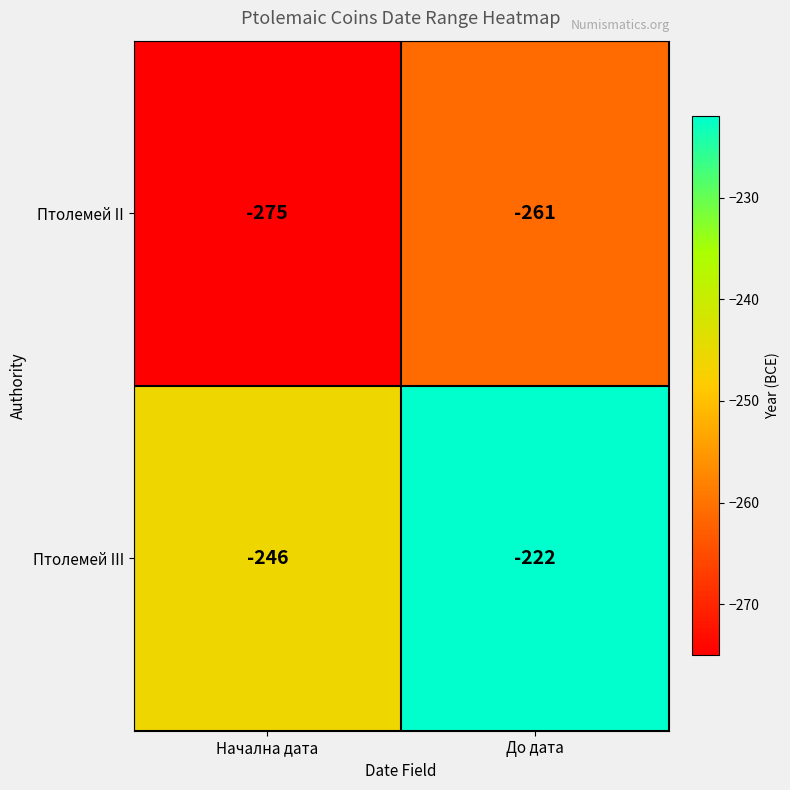

At Начална дата, list the series in order from largest to smallest.

Птолемей III, Птолемей II